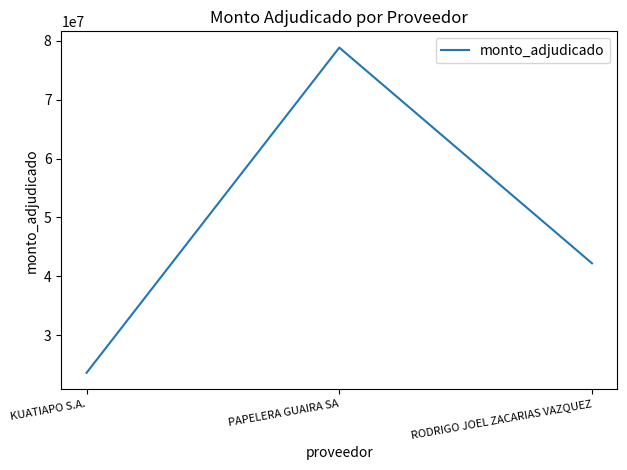

Which label corresponds to the largest value in the chart?

PAPELERA GUAIRA SA